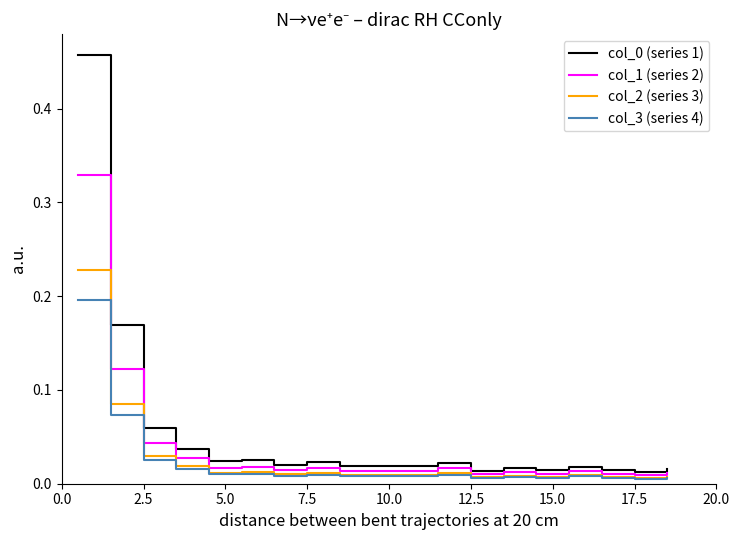

Is this an area chart (filled region under the line)?

No